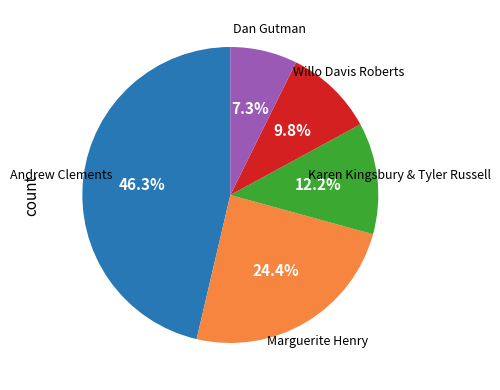

True or false: Dan Gutman accounts for 7% of the total.

True